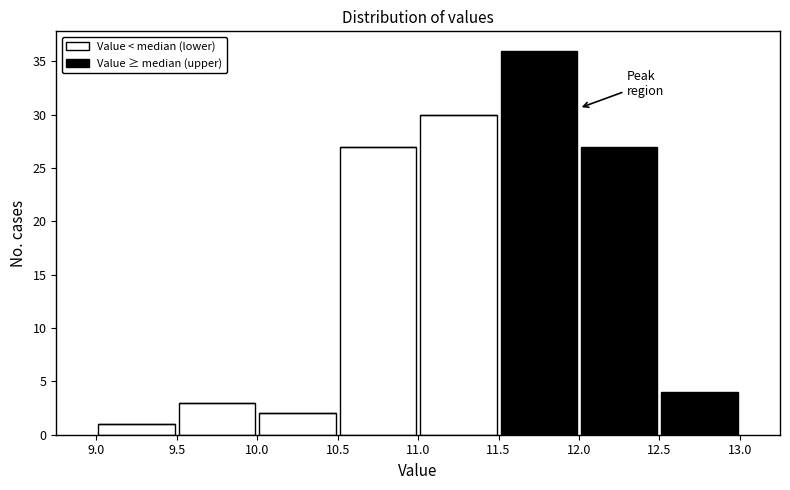

Reading left to right, list every stacked bar in this chart as the range it spans on the x-axis followed by its total height. The values are not printed on the chart, so give them approximately, as read against the axis.

9.0 to 9.5: 1
9.5 to 10.0: 3
10.0 to 10.5: 2
10.5 to 11.0: 27
11.0 to 11.5: 30
11.5 to 12.0: 36
12.0 to 12.5: 27
12.5 to 13.0: 4